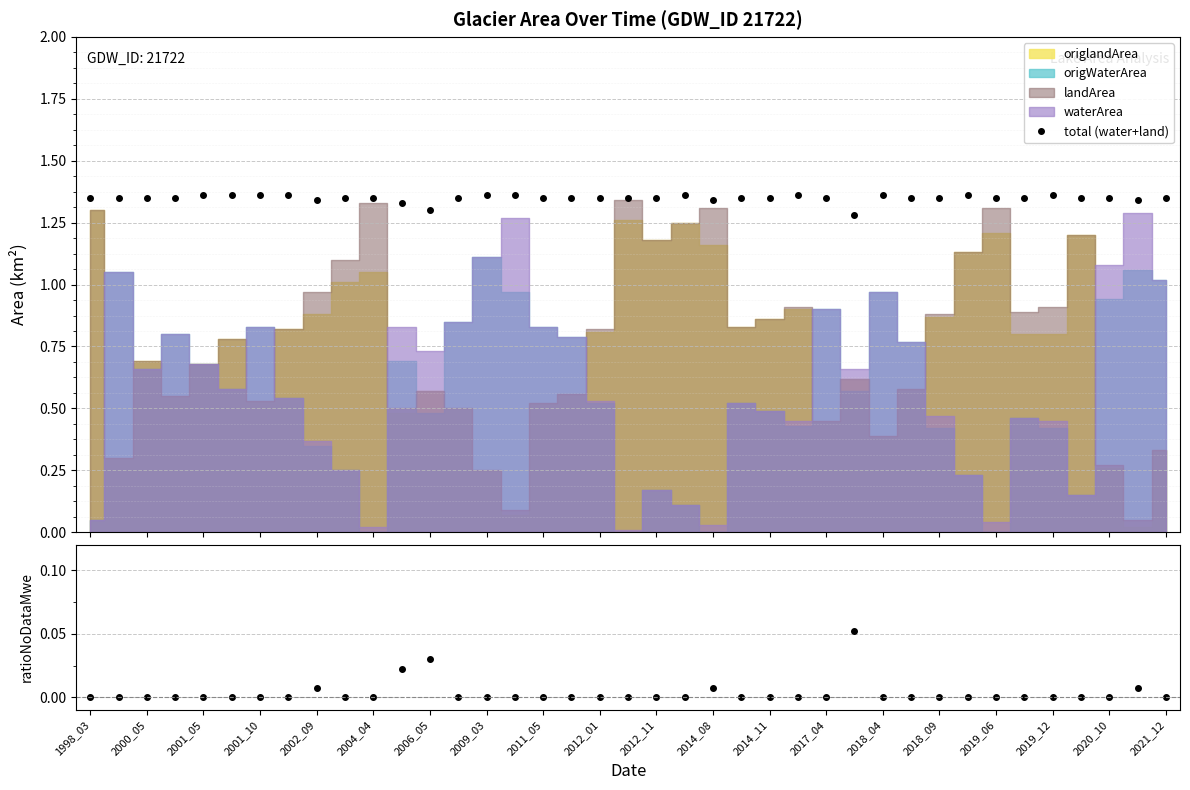

Reading left to right, list all the values displayed in this chart.

total (water+land): 1.4	1.4	1.4	1.4	1.4	1.4	1.4	1.4	1.3	1.4	1.4	1.3	1.3	1.4	1.4	1.4	1.4	1.4	1.4	1.4	1.3	1.4	1.3	1.4	1.4	1.4	1.4	1.3	1.4	1.4	1.4	1.4	1.4	1.4	1.4	1.3	1.4	1.3	1.4
ratioNoDataMwe: 0.0	0.0	0.0	0.0	0.0	0.0	0.0	0.0	0.0	0.0	0.0	0.0	0.0	0.0	0.0	0.0	0.0	0.0	0.0	0.0	0.0	0.0	0.0	0.0	0.0	0.0	0.0	0.1	0.0	0.0	0.0	0.0	0.0	0.0	0.0	0.0	0.0	0.0	0.0